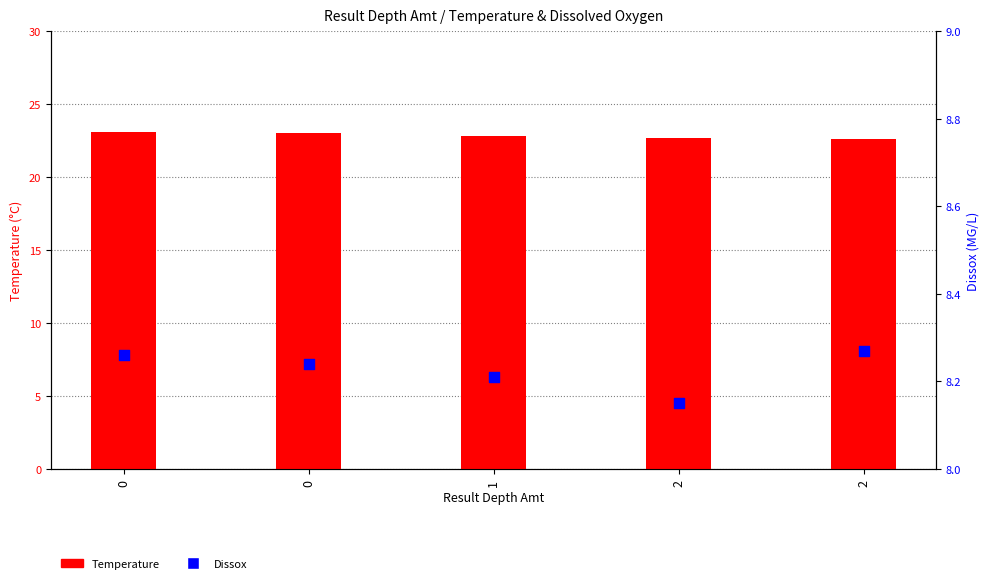

What is the total value across all series at 1?

31.0